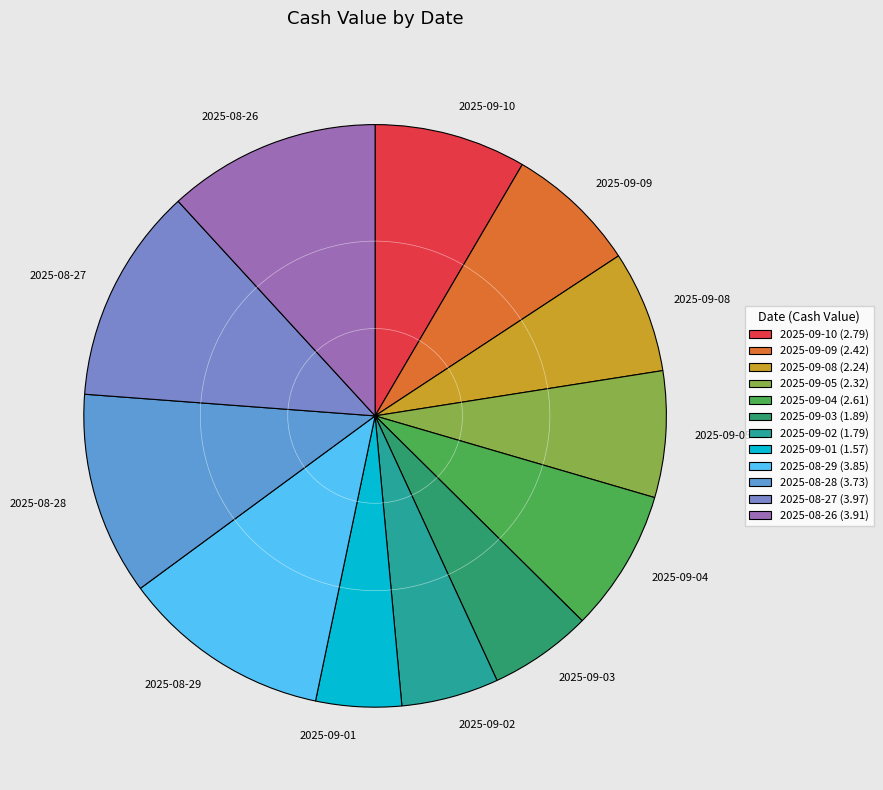

Is it true that 2025-08-26 is 25% of the pie?

False